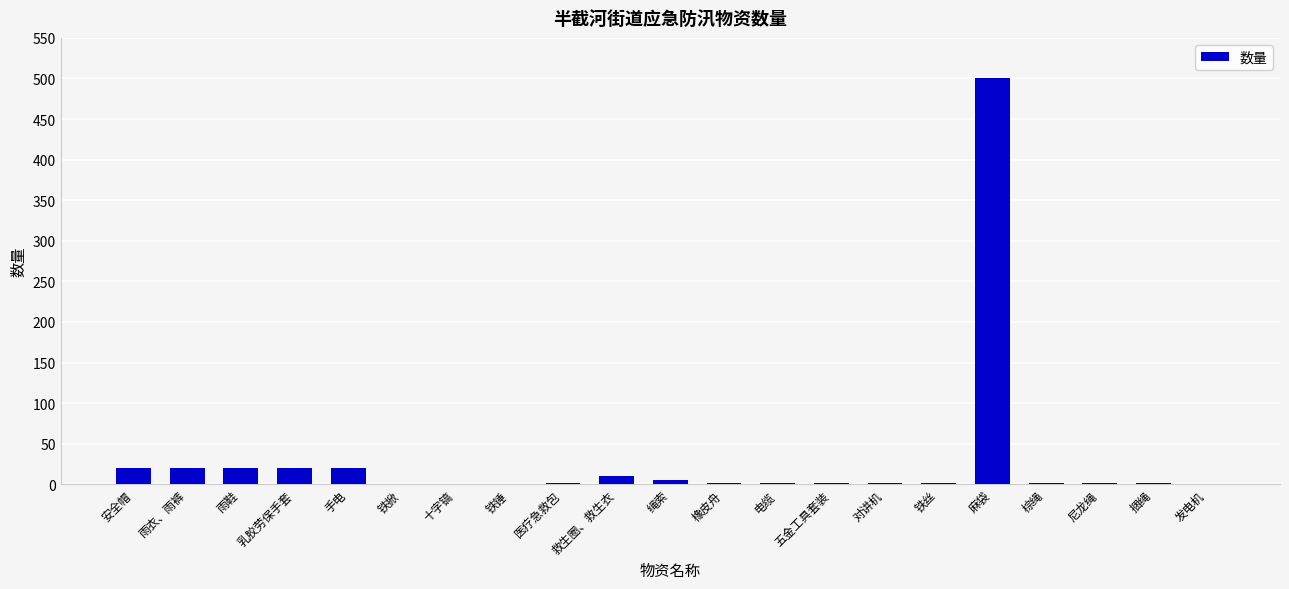

Does the chart contain stacked bars?

No